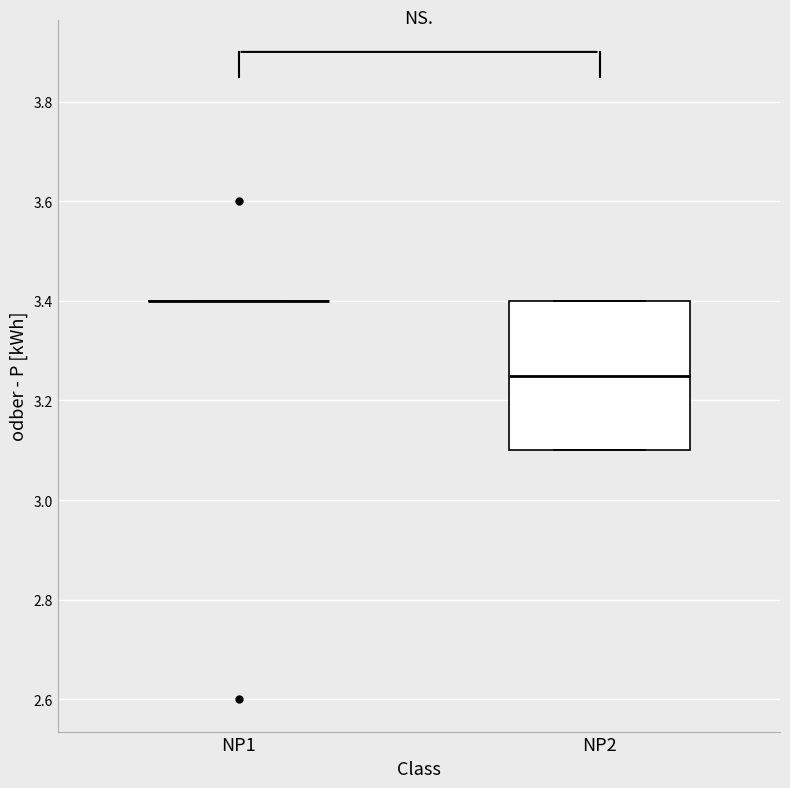

Reading left to right, transcribe this box plot: for each box, give where its median line is, the range the box spans, and where its two whiskers end, as read against the y-axis. The values are not printed on the chart, so give them approximately, as read against the axis.

NP1: box collapsed to a line at 3.40, whiskers 3.40 to 3.40
NP2: median 3.26, box 3.10 to 3.40, whiskers 3.10 to 3.40